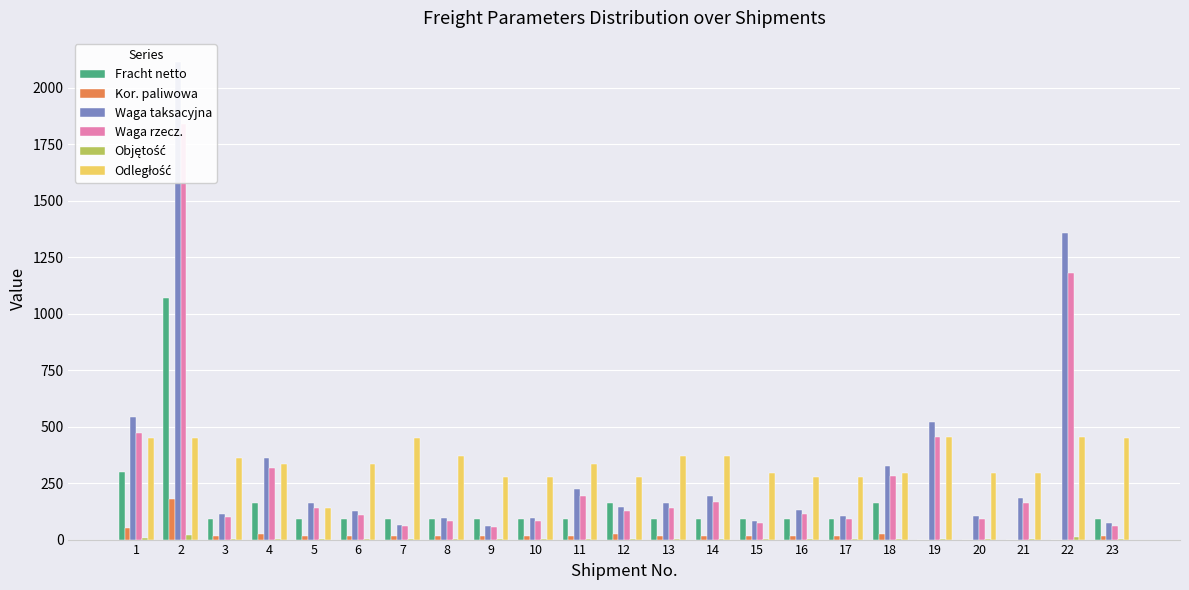

Reading left to right, transcribe all the data shown in this chart.

Fracht netto: 1=301.5	2=1071.2	3=91.6	4=161.0	5=91.6	6=91.6	7=91.6	8=91.6	9=91.6	10=91.6	11=91.6	12=161.0	13=91.6	14=91.6	15=91.6	16=91.6	17=91.6	18=161.0	19=0.0	20=0.0	21=0.0	22=0.0	23=91.6
Kor. paliwowa: 1=50.2	2=178.3	3=15.3	4=26.8	5=15.3	6=15.3	7=15.3	8=15.3	9=15.3	10=15.3	11=15.3	12=26.8	13=15.3	14=15.3	15=15.3	16=15.3	17=15.3	18=26.8	19=0.0	20=0.0	21=0.0	22=0.0	23=15.3
Waga taksacyjna: 1=544.0	2=2116.0	3=115.0	4=363.4	5=161.0	6=126.5	7=66.7	8=95.5	9=62.1	10=95.5	11=223.1	12=143.8	13=161.0	14=193.2	15=82.8	16=128.8	17=105.8	18=324.3	19=521.0	20=105.8	21=184.0	22=1358.2	23=71.3
Waga rzecz.: 1=473.0	2=1840.0	3=100.0	4=316.0	5=140.0	6=110.0	7=58.0	8=83.0	9=54.0	10=83.0	11=194.0	12=125.0	13=140.0	14=168.0	15=72.0	16=112.0	17=92.0	18=282.0	19=453.0	20=92.0	21=160.0	22=1181.0	23=62.0
Objętość: 1=5.8	2=20.7	3=1.9	4=2.9	5=1.1	6=0.9	7=0.7	8=1.0	9=1.0	10=1.2	11=0.9	12=2.2	13=1.0	14=1.6	15=0.7	16=1.3	17=1.2	18=2.9	19=4.3	20=1.0	21=1.6	22=10.1	23=0.9
Odległość: 1=448.0	2=448.0	3=360.0	4=334.0	5=142.0	6=334.0	7=448.0	8=368.0	9=278.0	10=278.0	11=334.0	12=278.0	13=368.0	14=368.0	15=296.0	16=278.0	17=278.0	18=296.0	19=453.0	20=296.0	21=296.0	22=453.0	23=448.0